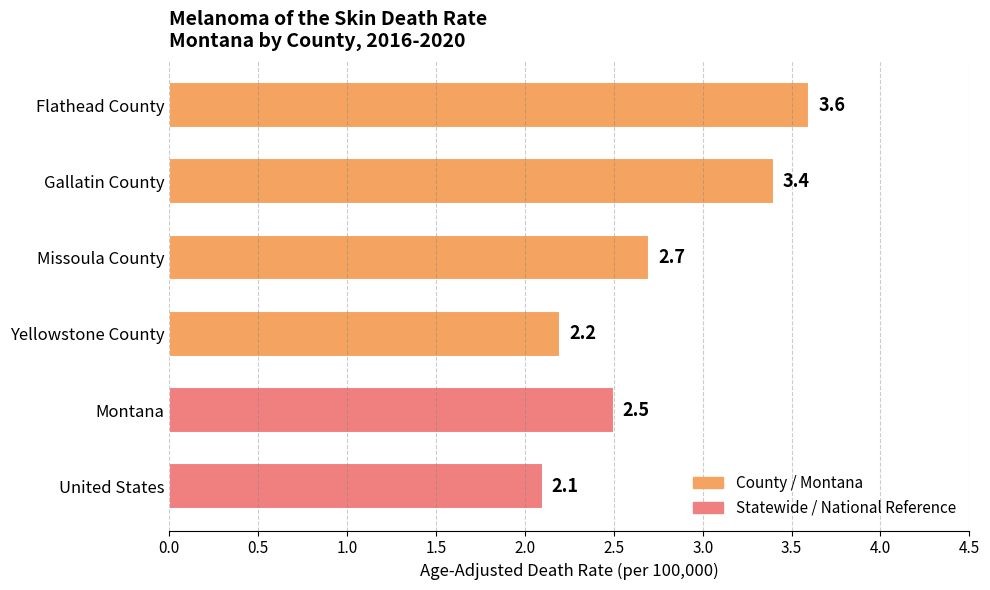

Rank the categories by value from lowest to highest.

United States, Yellowstone County, Montana, Missoula County, Gallatin County, Flathead County